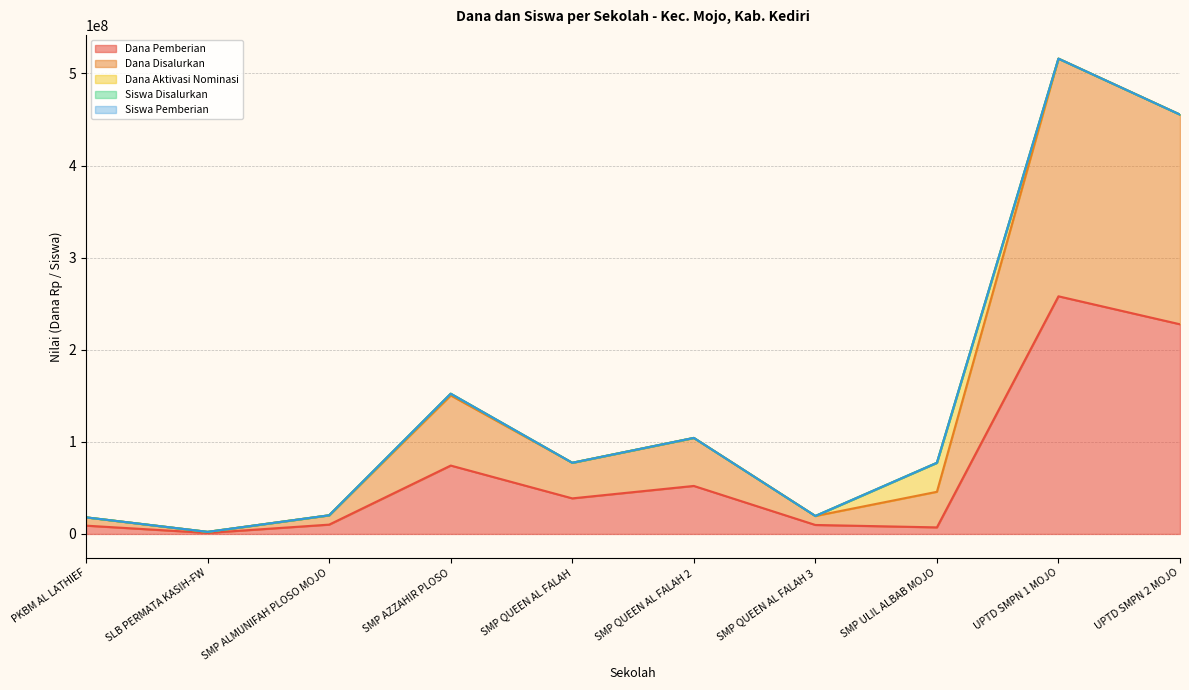

The Siswa Pemberian series shows 77250000 at SMP QUEEN AL FALAH. True or false?

True